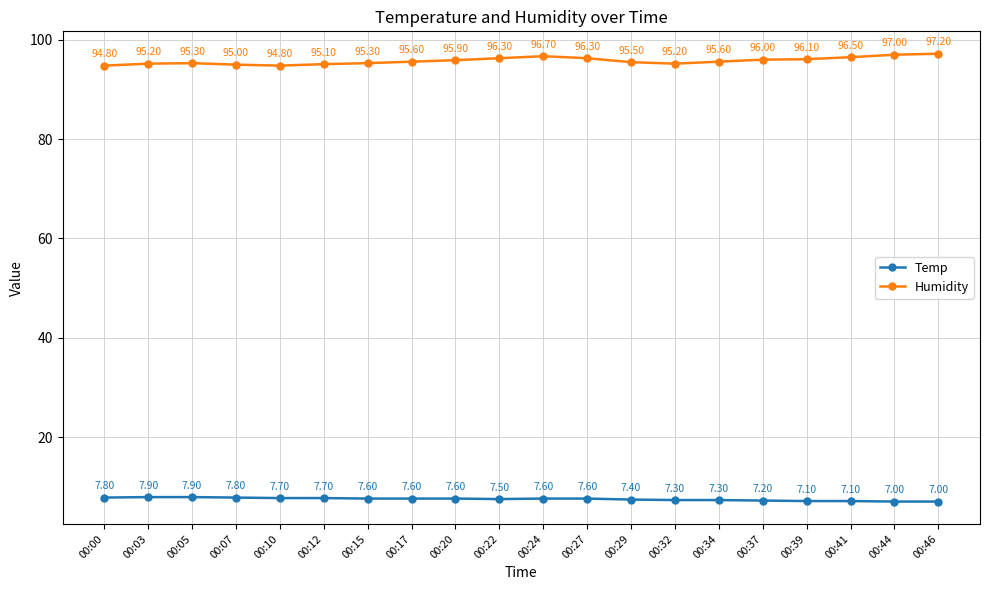

Is the value of Humidity at 00:32 greater than the value of Temp at 00:00?

Yes